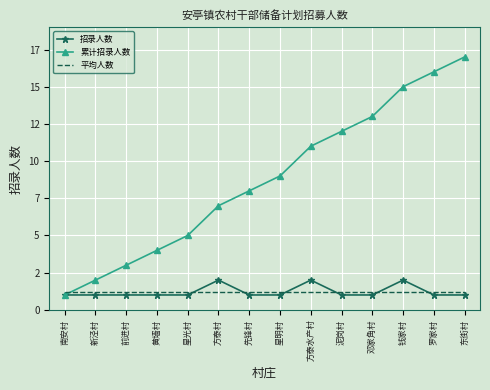

What are all the series names shown in the legend?

招录人数, 累计招录人数, 平均人数